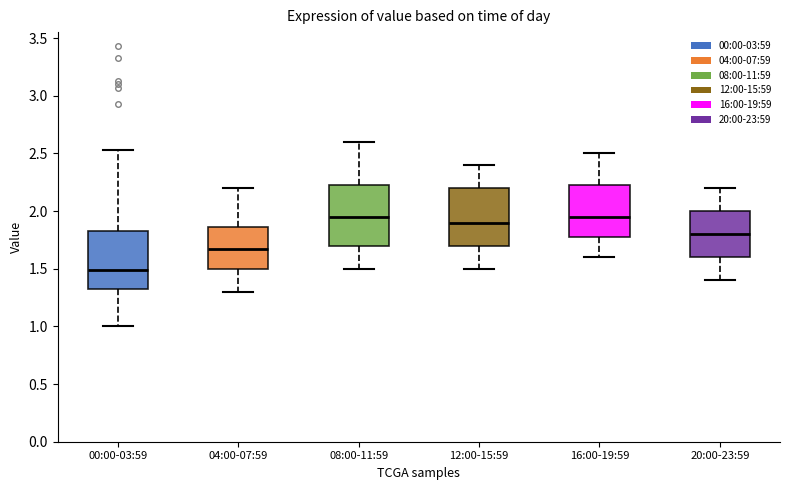

Reading left to right, transcribe this box plot: for each box, give where its median line is, the range the box spans, and where its two whiskers end, as read against the y-axis. The values are not printed on the chart, so give them approximately, as read against the axis.

00:00-03:59: median 1.50, box 1.30 to 1.85, whiskers 1.00 to 2.55
04:00-07:59: median 1.70, box 1.50 to 1.85, whiskers 1.30 to 2.20
08:00-11:59: median 1.95, box 1.70 to 2.25, whiskers 1.50 to 2.60
12:00-15:59: median 1.90, box 1.70 to 2.20, whiskers 1.50 to 2.40
16:00-19:59: median 1.95, box 1.80 to 2.25, whiskers 1.60 to 2.50
20:00-23:59: median 1.80, box 1.60 to 2.00, whiskers 1.40 to 2.20